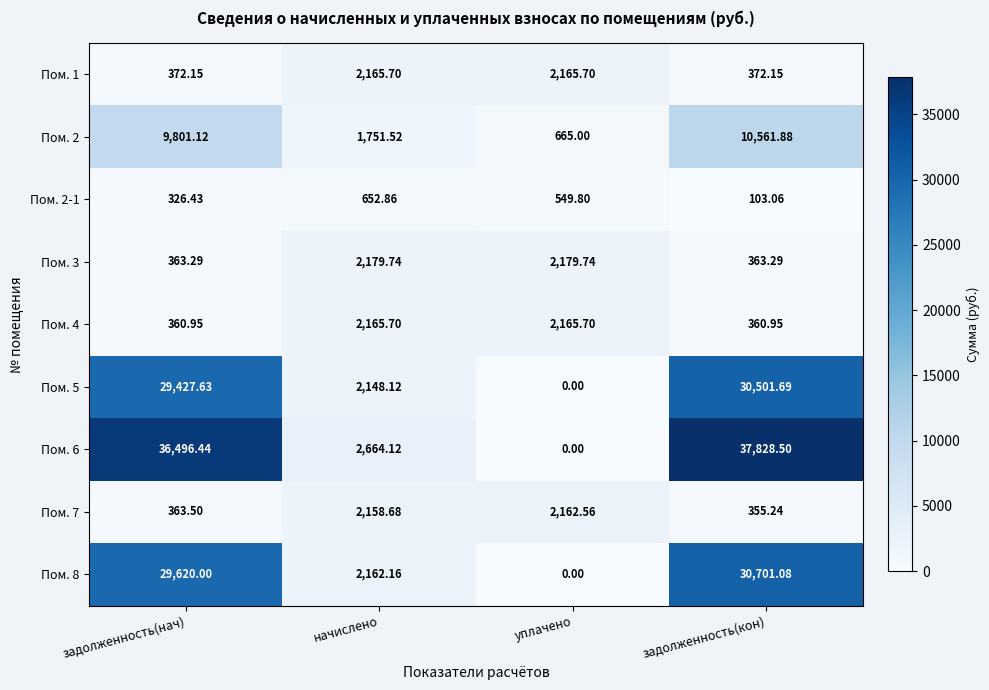

Where is Пом. 5 nearest to the value 15250?

начислено